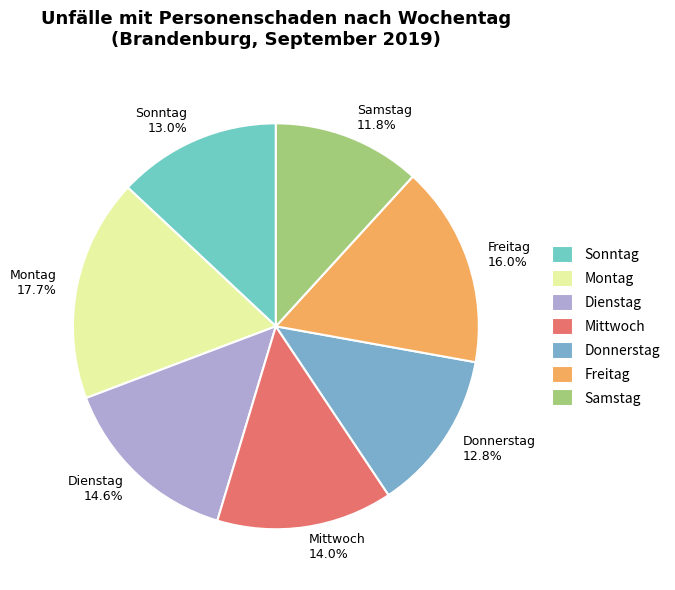

Which has a higher value, Mittwoch or Donnerstag?

Mittwoch